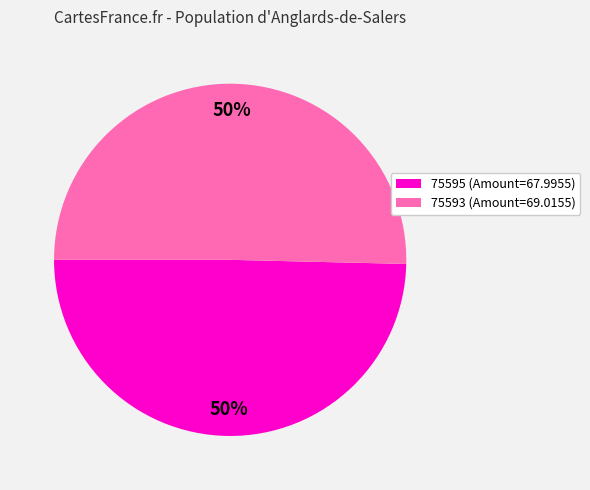

What is the majority slice?

75593